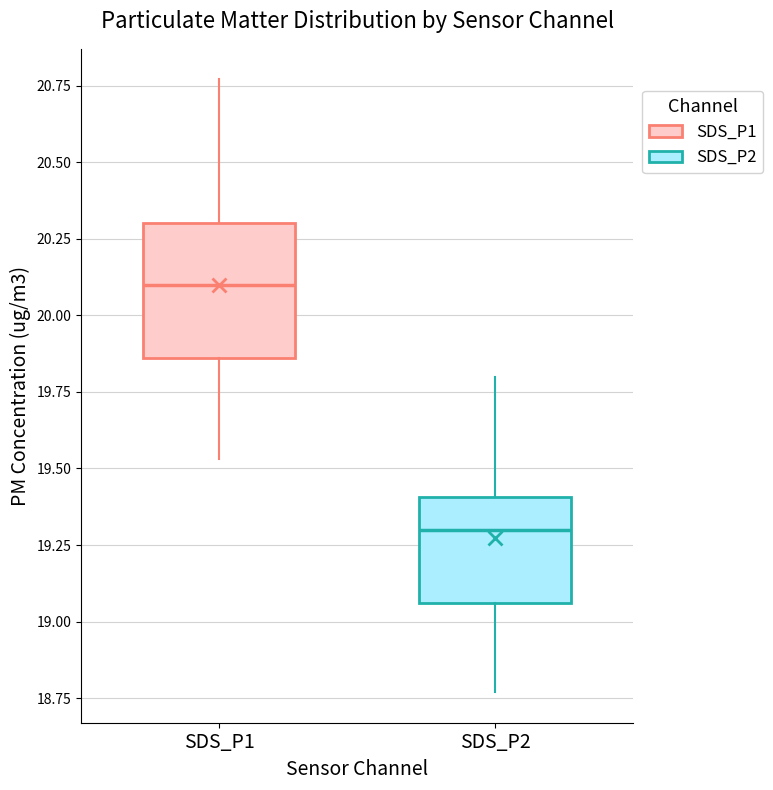

Comparing the boxes themselves (not the whiskers), which one is the tallest?

SDS_P1